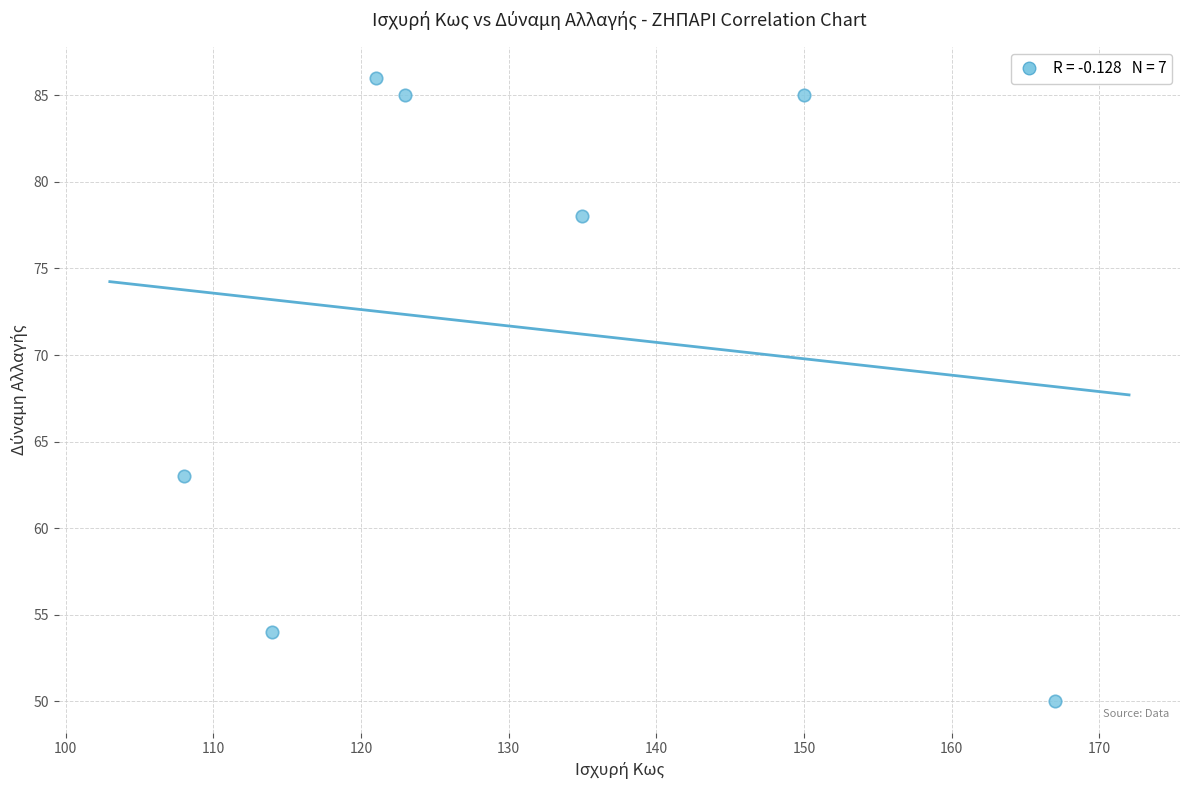

What Y value in the scatter plot is closest to 68?

63